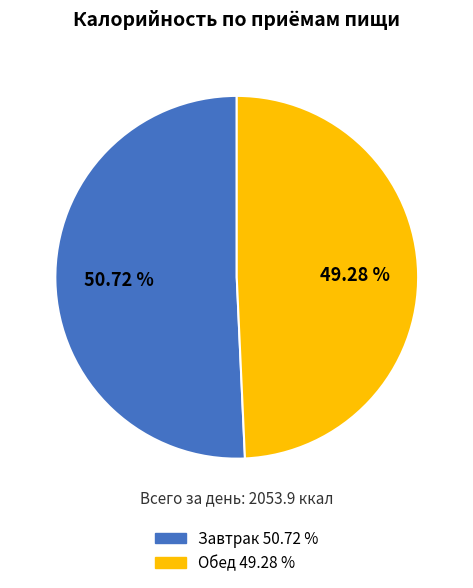

Rank the categories by value from lowest to highest.

Обед, Завтрак